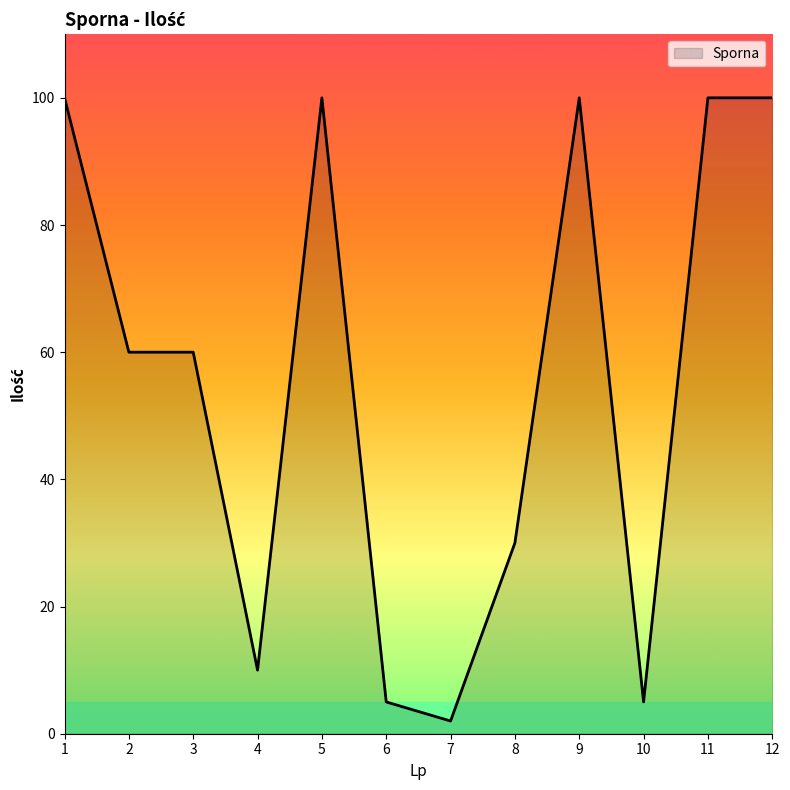

Between 7 and 1, which is larger?

1